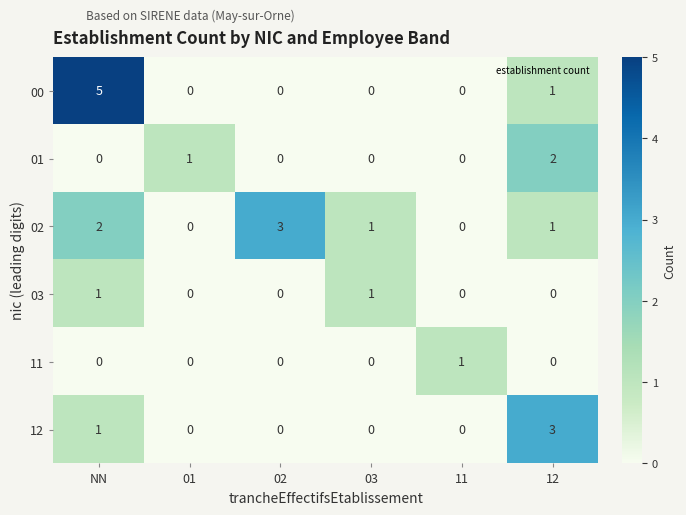

Which series has the largest total across all categories?

02